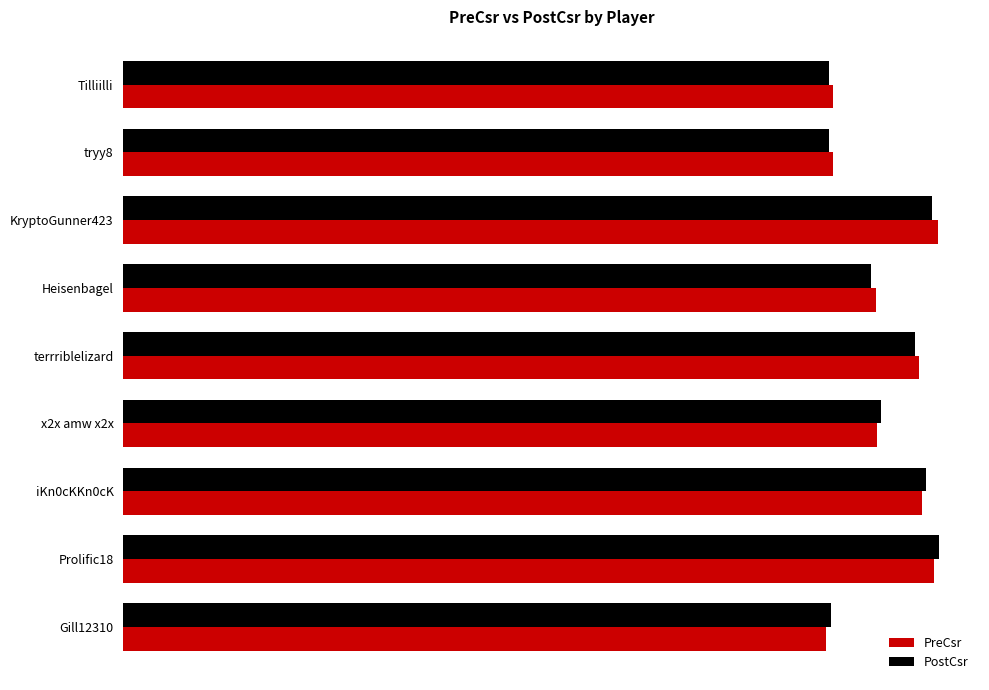

Which series has the largest total across all categories?

PreCsr